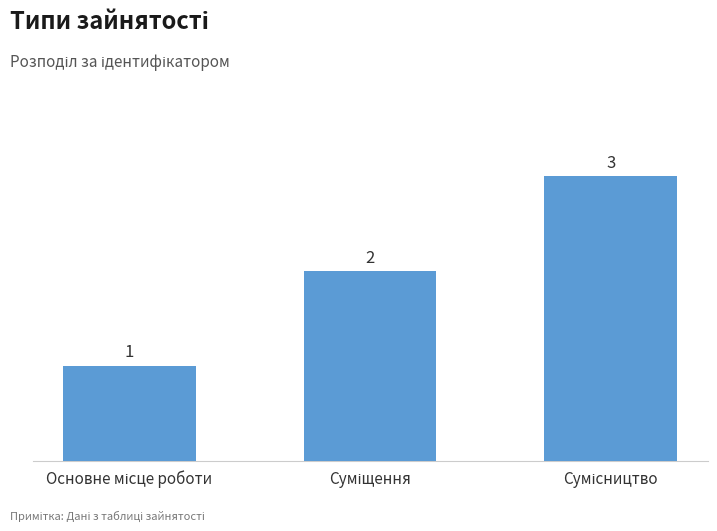

Reading right to left, transcribe all the data shown in this chart.

3	2	1